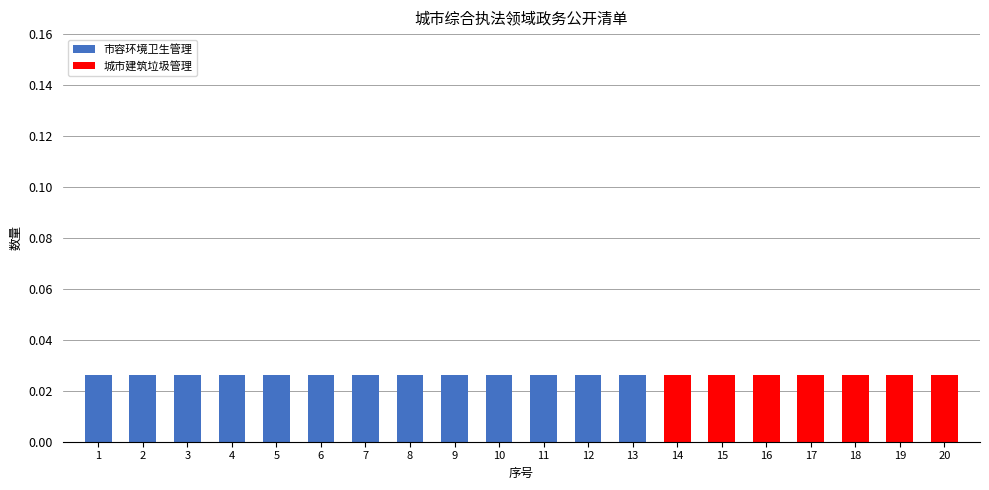

Which category has the lowest value in the 城市建筑垃圾管理 series?

1